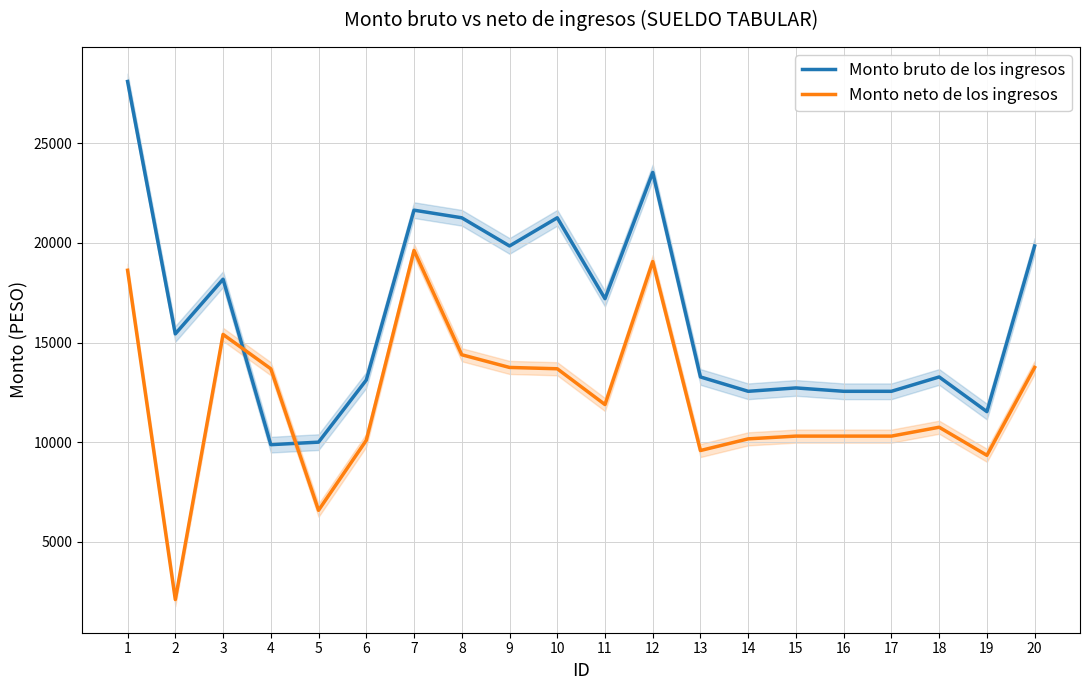

At which label does Monto neto de los ingresos reach its peak?

7